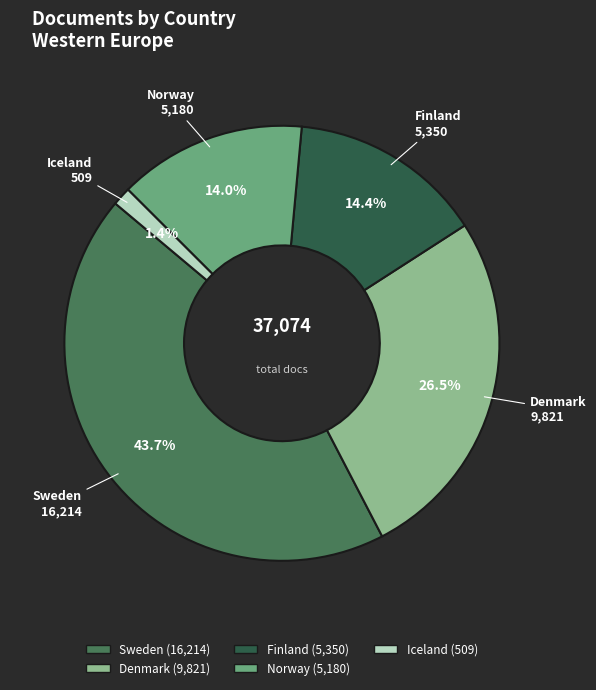

How many slices are in this pie chart?

5